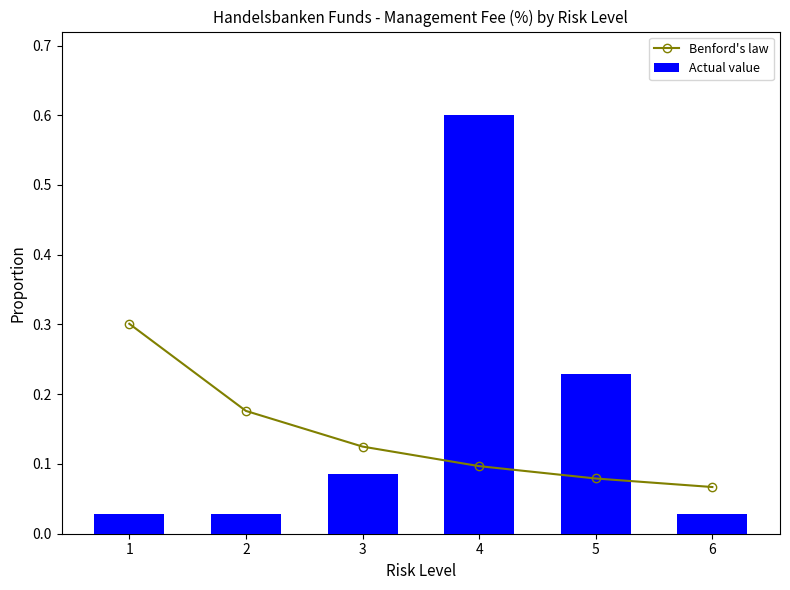

Are the bars grouped side by side (vs. stacked)?

Yes